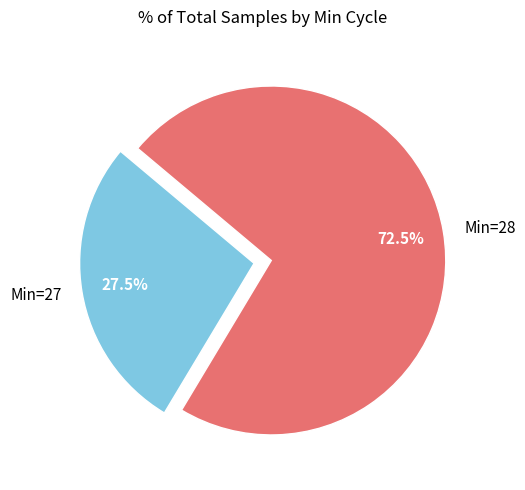

How many slices are in this pie chart?

2